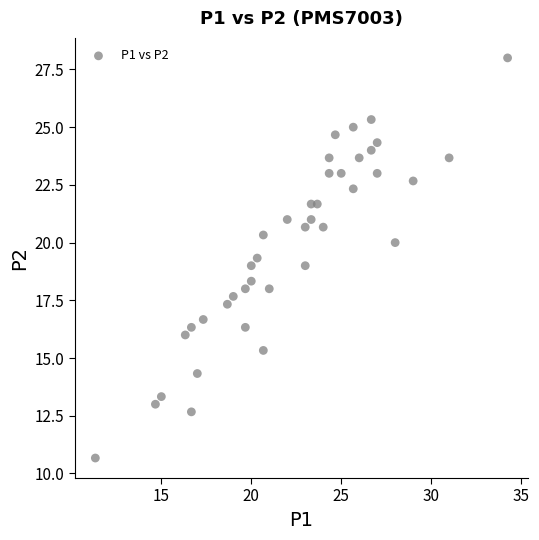

What is the range of X values (max minus min)?

22.9